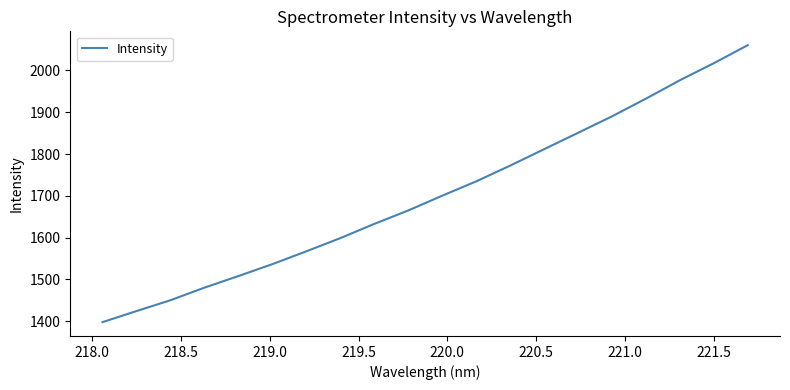

What is the maximum value shown in the chart?

2060.5